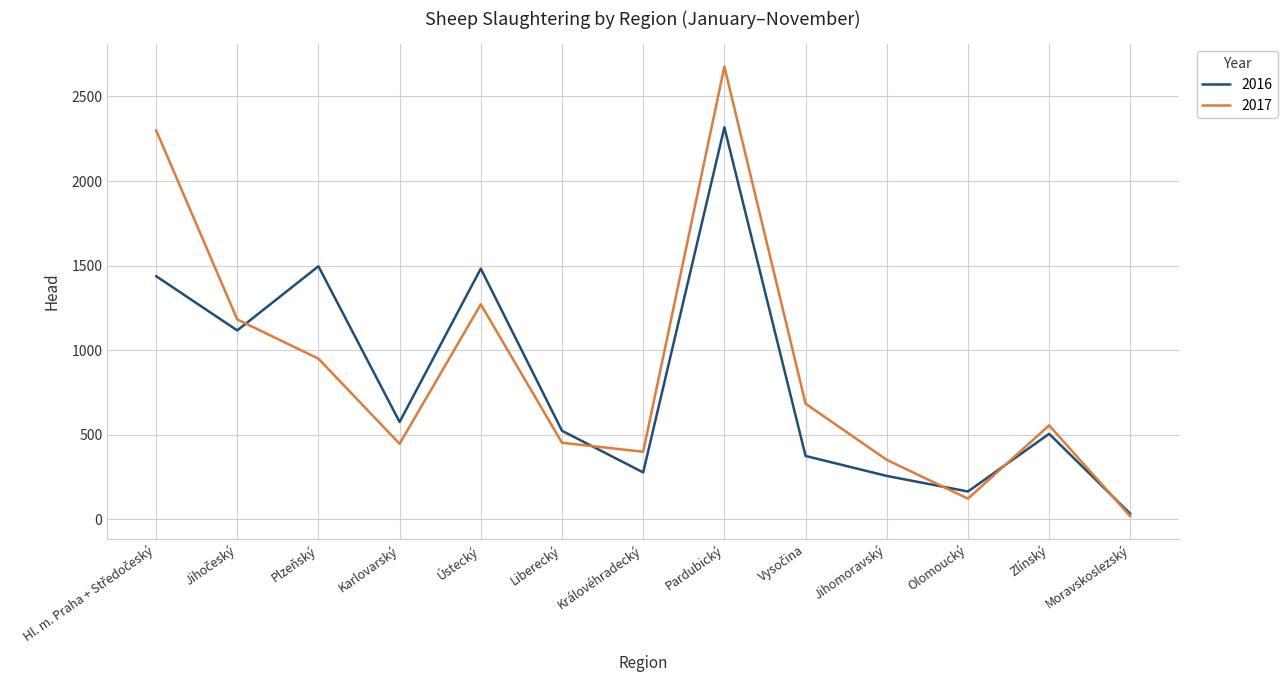

Is it true that 2016 equals 577 at Ústecký?

False